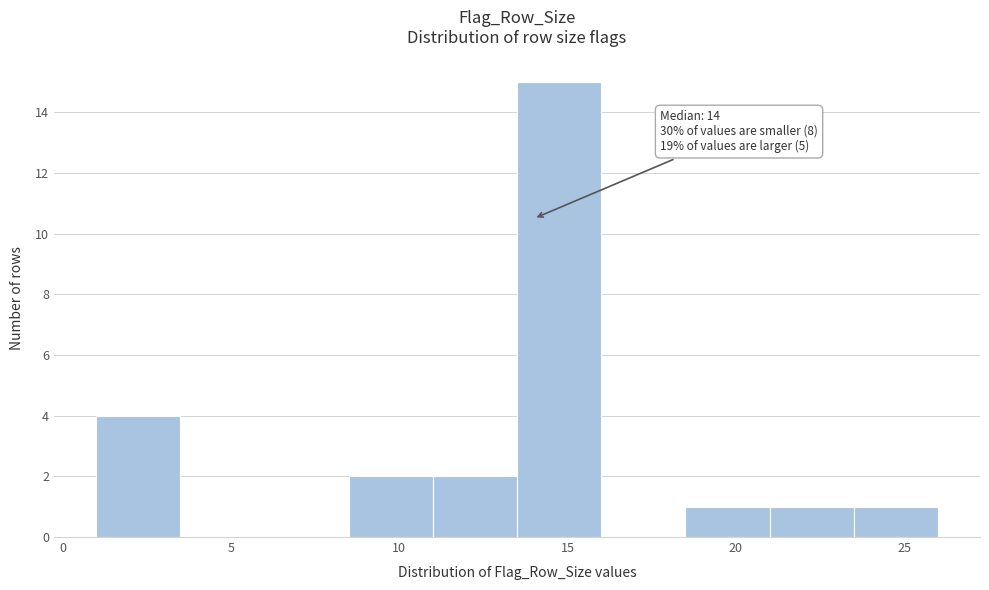

Over which range of the x-axis is the bar tallest?

13.5 to 16.0